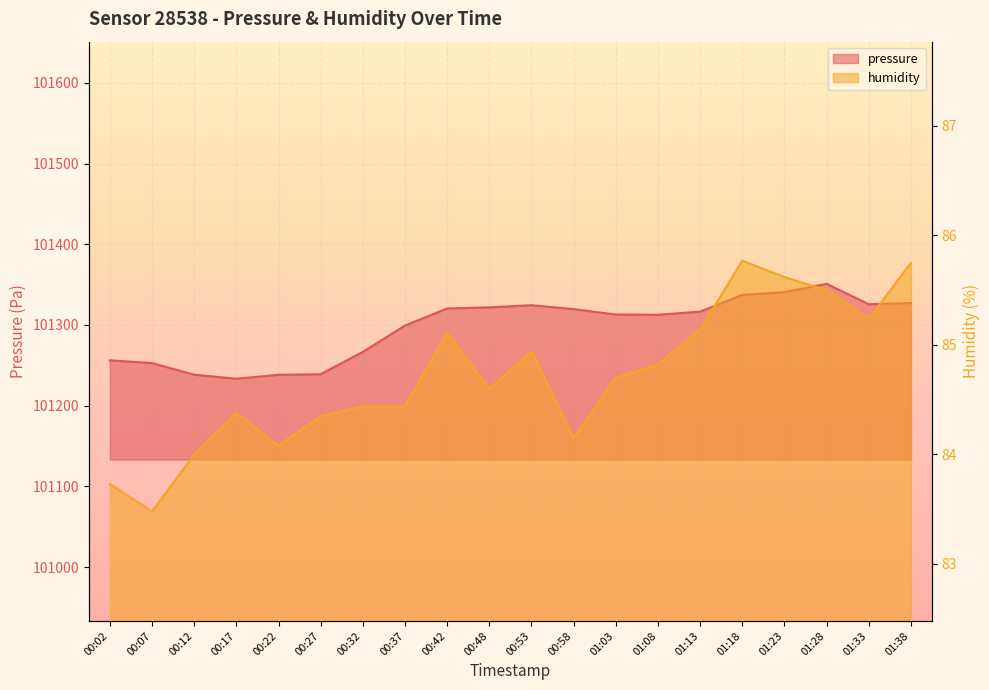

How many values in the pressure series exceed 101316?

10